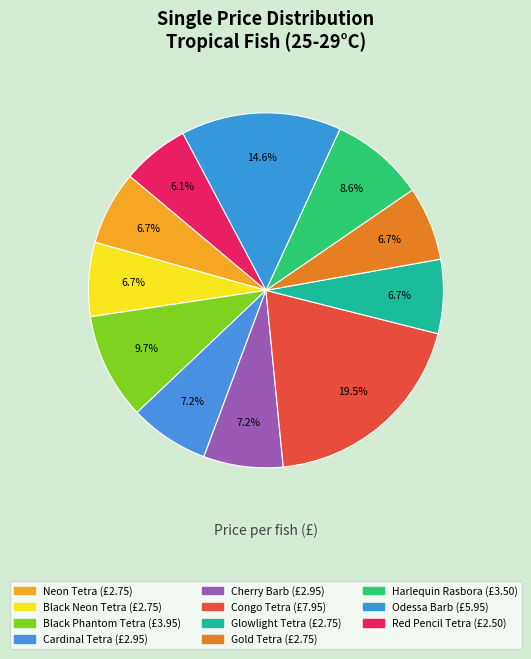

To the nearest percent, what portion does Odessa Barb represent?

15%